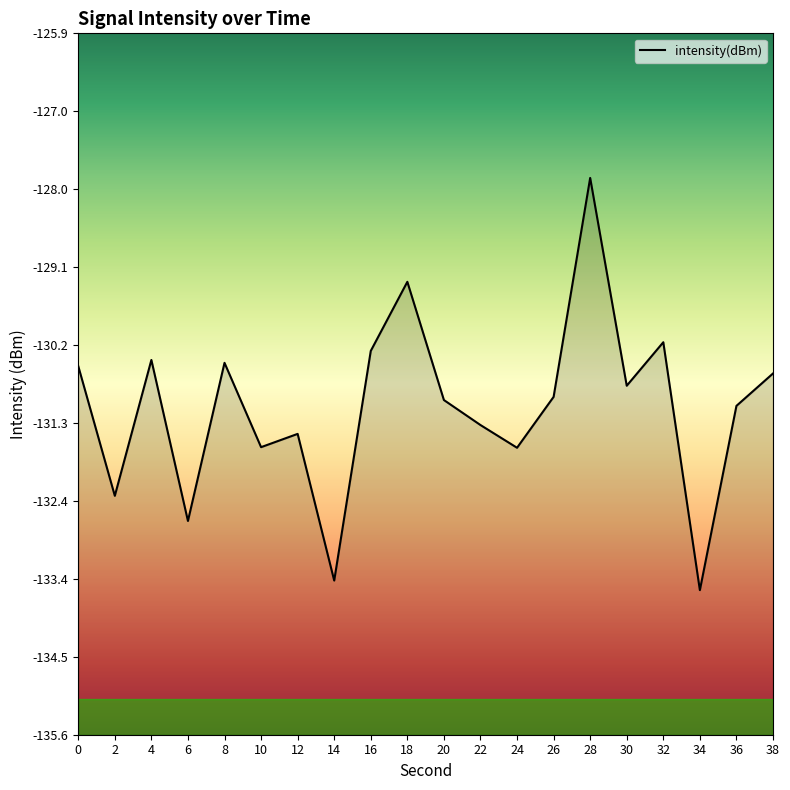

Where is the first local minimum?

2